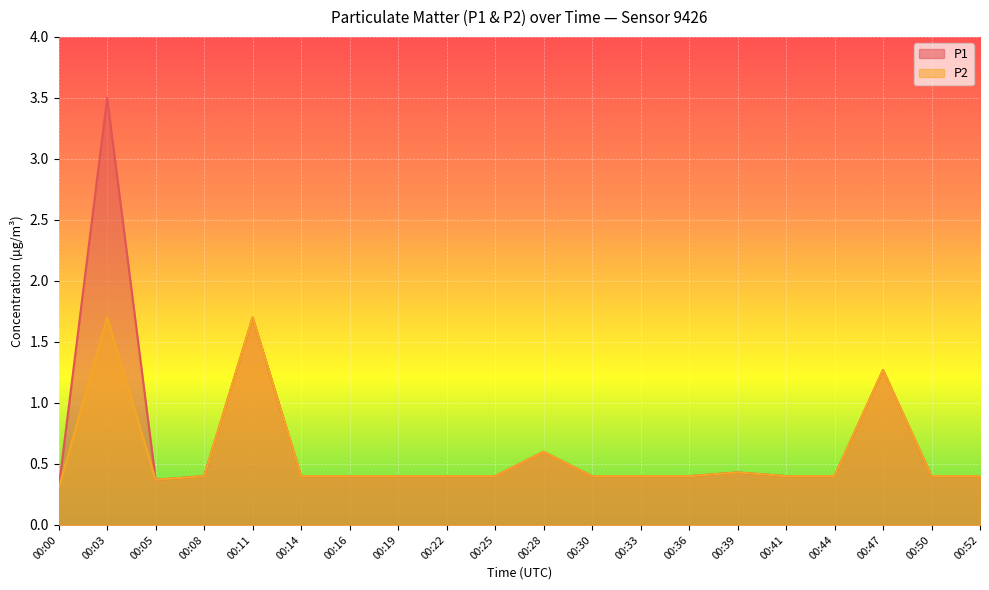

Reading right to left, extract all data points from this chart.

P1: 00:52=0.4	00:50=0.4	00:47=1.3	00:44=0.4	00:41=0.4	00:39=0.4	00:36=0.4	00:33=0.4	00:30=0.4	00:28=0.6	00:25=0.4	00:22=0.4	00:19=0.4	00:16=0.4	00:14=0.4	00:11=1.7	00:08=0.4	00:05=0.4	00:03=3.5	00:00=0.3
P2: 00:52=0.4	00:50=0.4	00:47=1.3	00:44=0.4	00:41=0.4	00:39=0.4	00:36=0.4	00:33=0.4	00:30=0.4	00:28=0.6	00:25=0.4	00:22=0.4	00:19=0.4	00:16=0.4	00:14=0.4	00:11=1.7	00:08=0.4	00:05=0.4	00:03=1.7	00:00=0.3